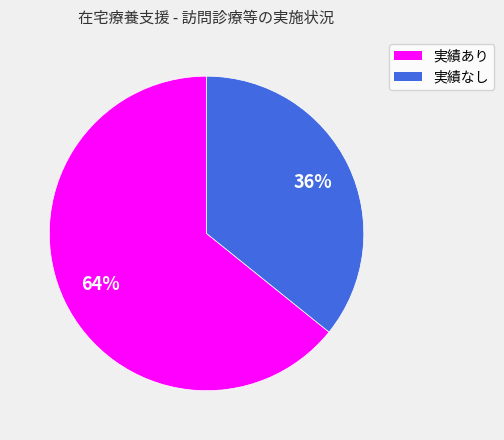

What percentage is the 実績なし slice, to the nearest percent?

36%